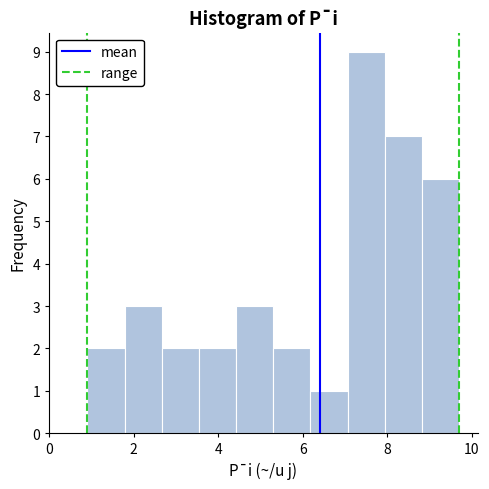

Reading left to right, transcribe this chart: for each bar, give the range it covers on the x-axis and its height. Neither the bar edges nor the heights are printed on the chart, so give them approximately, as read against the axes.

0.90 to 1.78: 2
1.78 to 2.66: 3
2.66 to 3.54: 2
3.54 to 4.42: 2
4.42 to 5.30: 3
5.30 to 6.18: 2
6.18 to 7.06: 1
7.06 to 7.94: 9
7.94 to 8.82: 7
8.82 to 9.70: 6